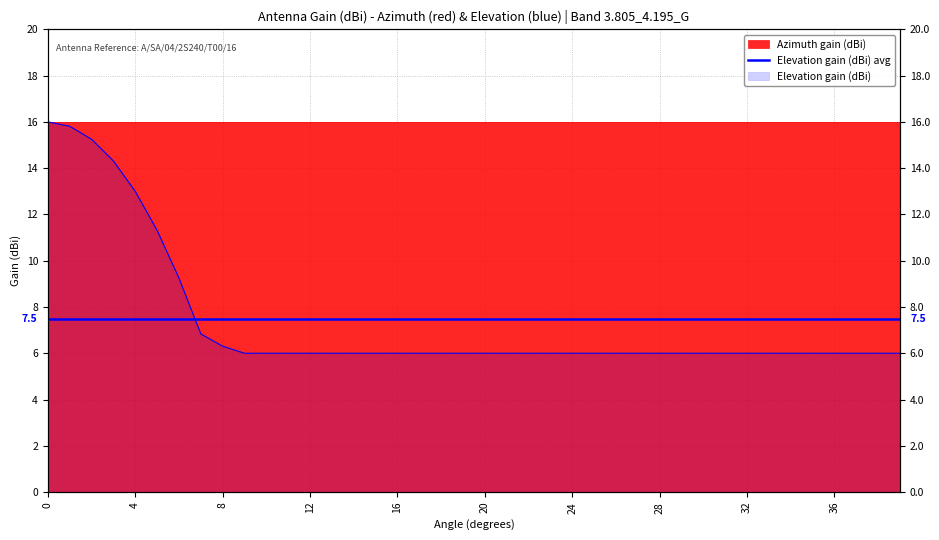

List the labels in order of value, largest first.

0, 1, 2, 3, 4, 5, 6, 7, 8, 9, 10, 11, 12, 13, 14, 15, 16, 17, 18, 19, 20, 21, 22, 23, 24, 25, 26, 27, 28, 29, 30, 31, 32, 33, 34, 35, 36, 37, 38, 39